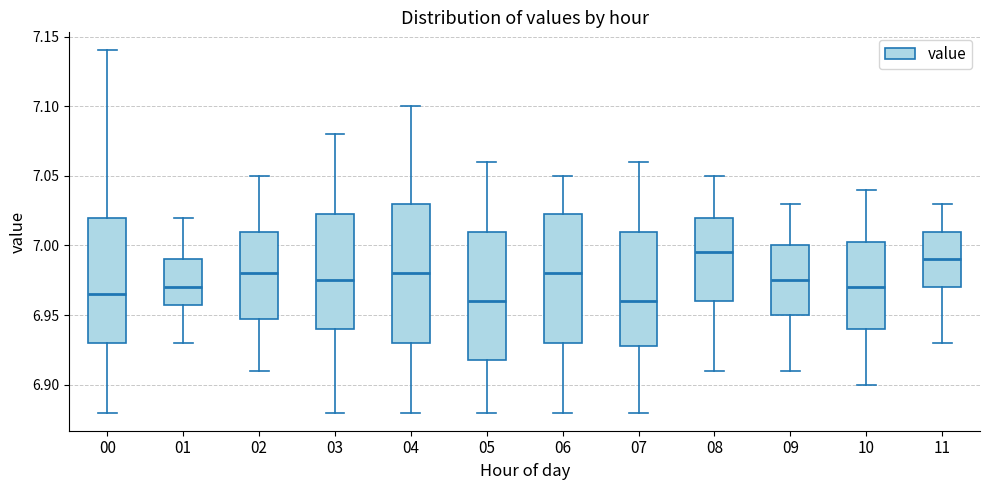

Comparing the boxes themselves (not the whiskers), which one is the tallest?

04